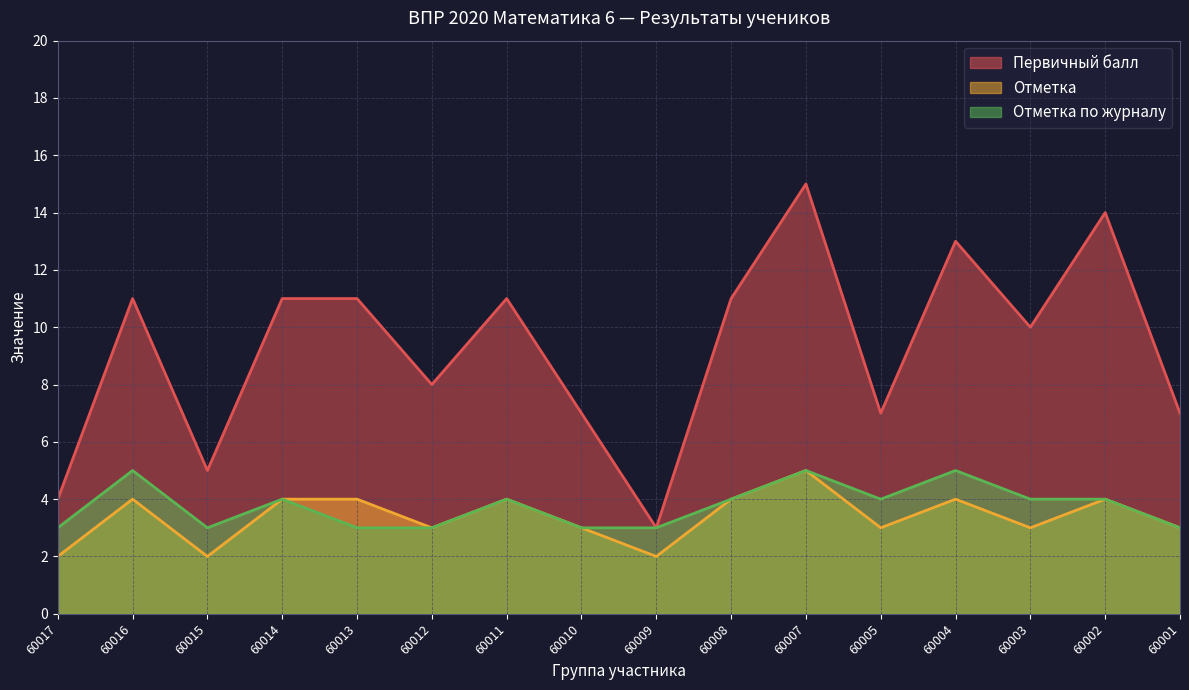

List the labels in order of Отметка value, smallest first.

60017, 60015, 60009, 60012, 60010, 60005, 60003, 60001, 60016, 60014, 60013, 60011, 60008, 60004, 60002, 60007